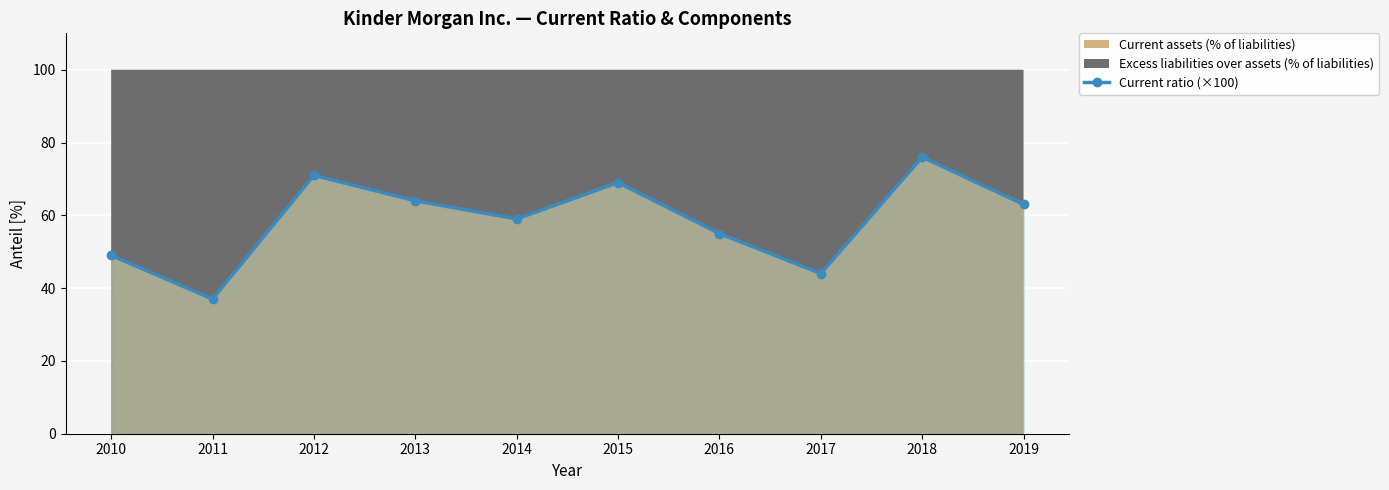

How many data points are less than 63?

5